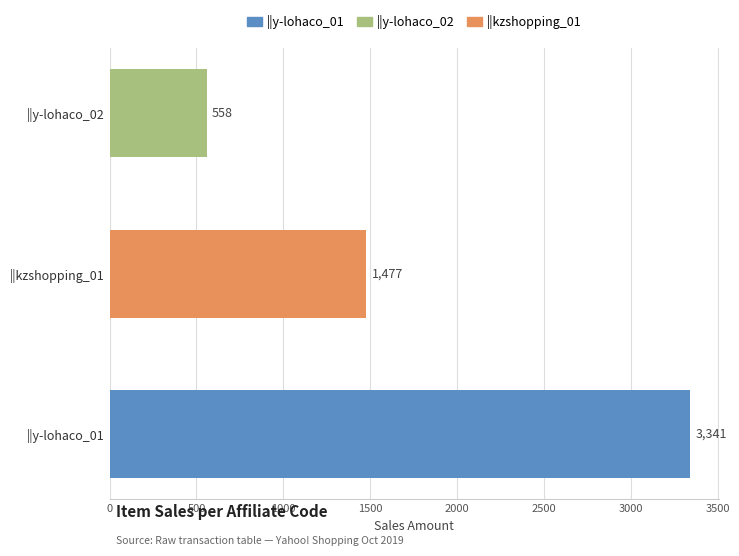

Does the chart contain any negative values?

No